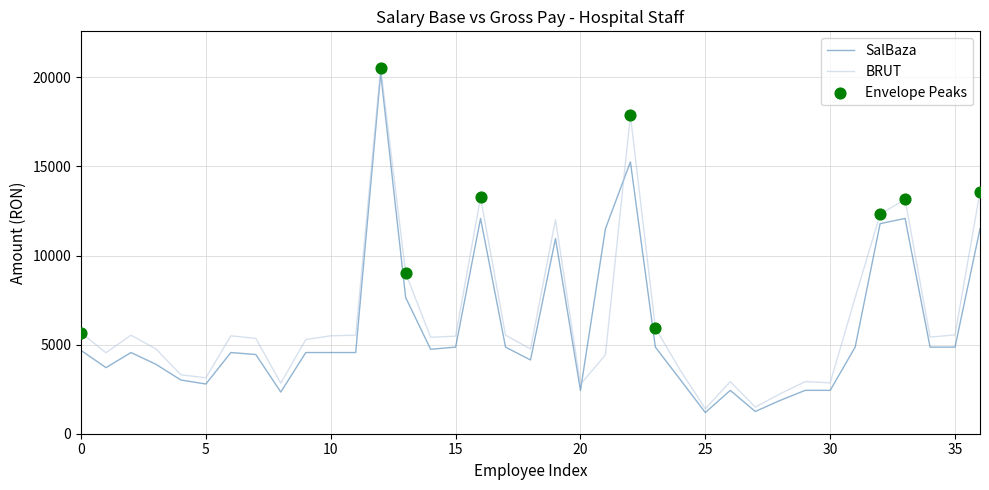

What is the smallest value displayed?

1187